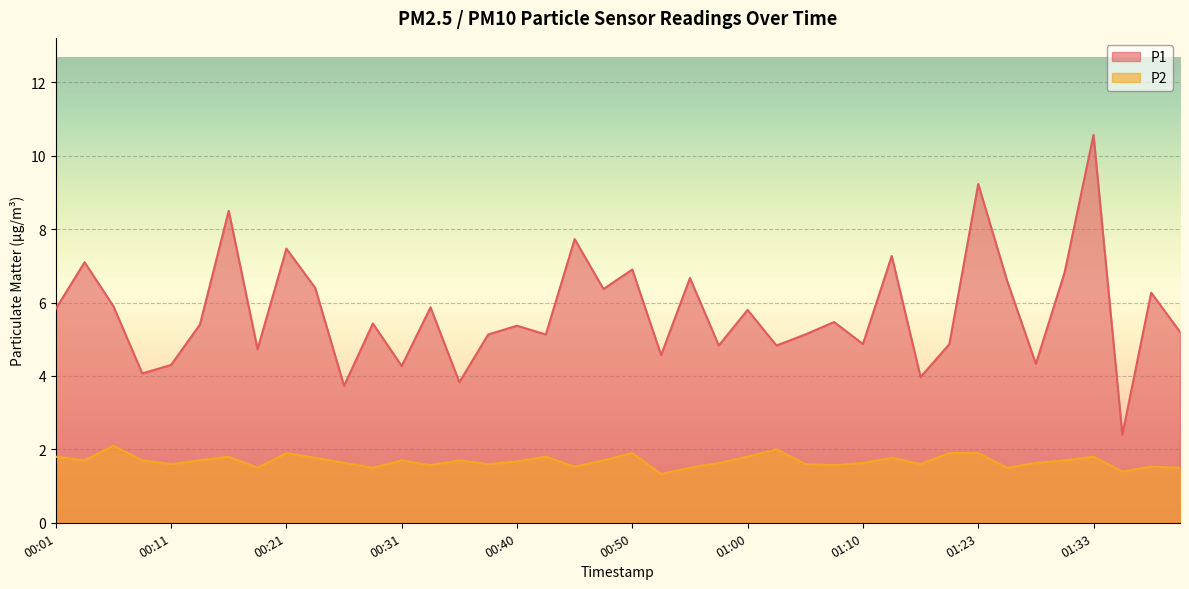

What is the difference between the highest and lowest values at 01:00?

4.0